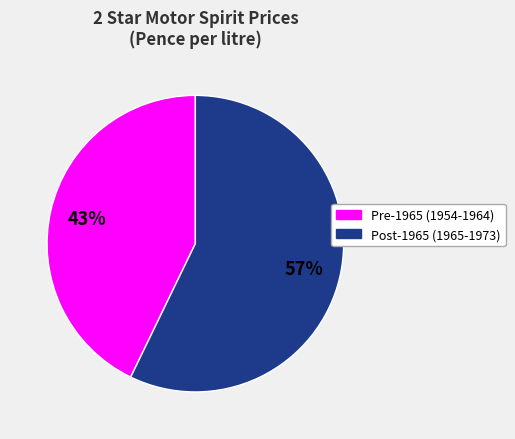

Does any single category account for the majority?

Yes